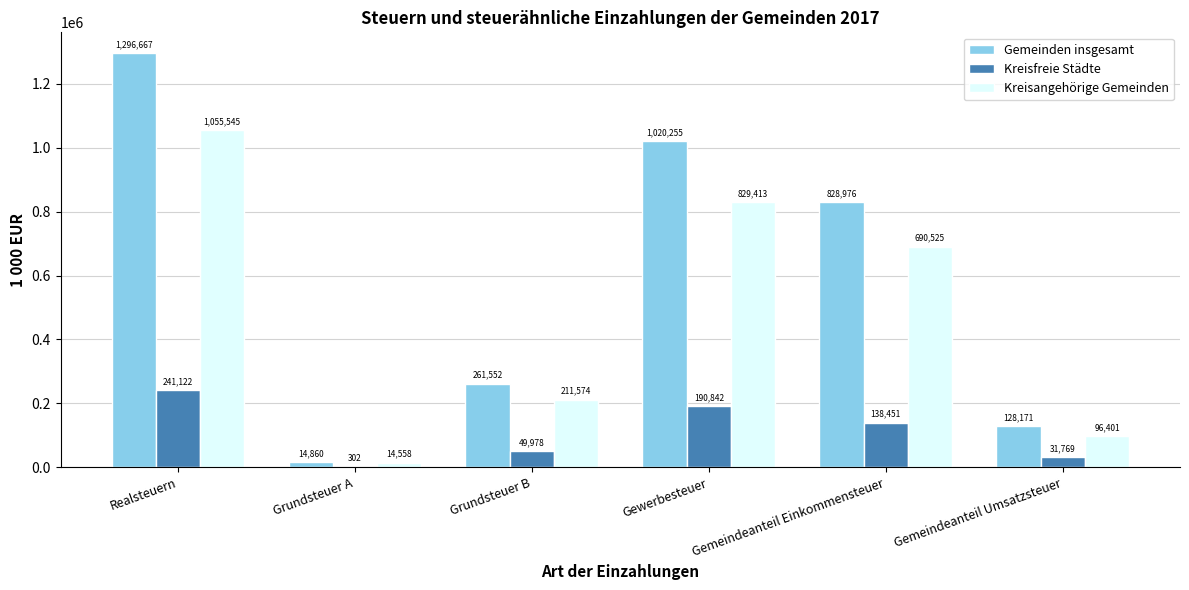

At which label does Kreisfreie Städte reach its peak?

Realsteuern